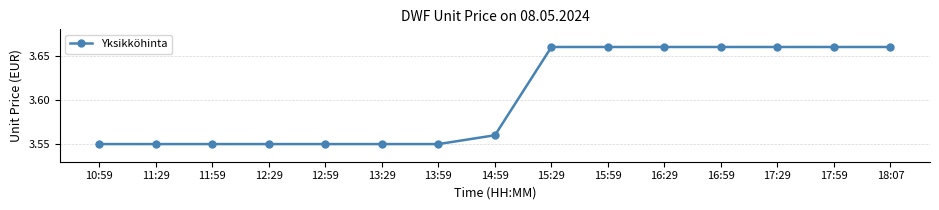

Count the values in the range 3 to 4.

15